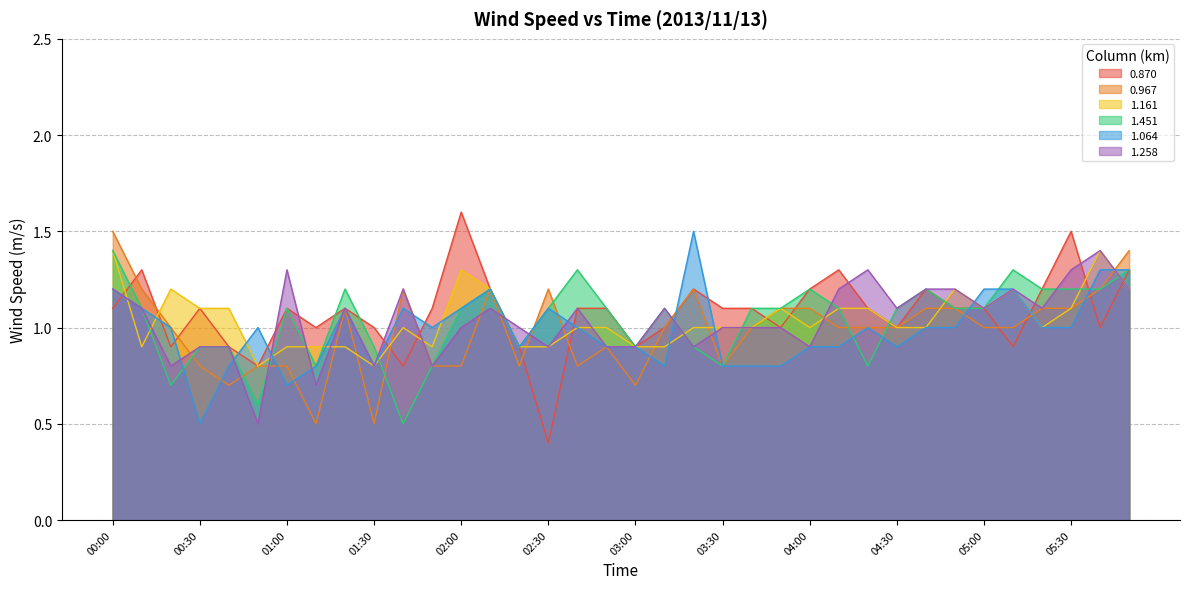

At which category does 1.451 reach its first local valley?

00:20